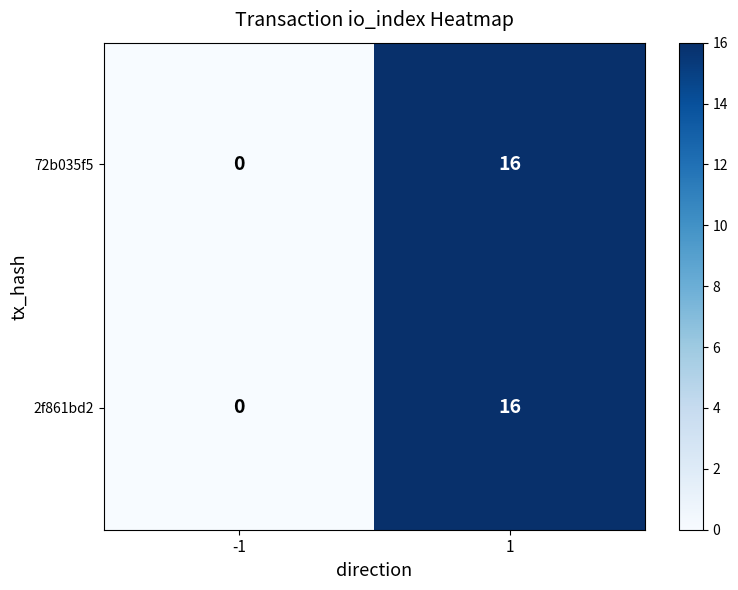

Read the 2f861bd2 value at 1.

16